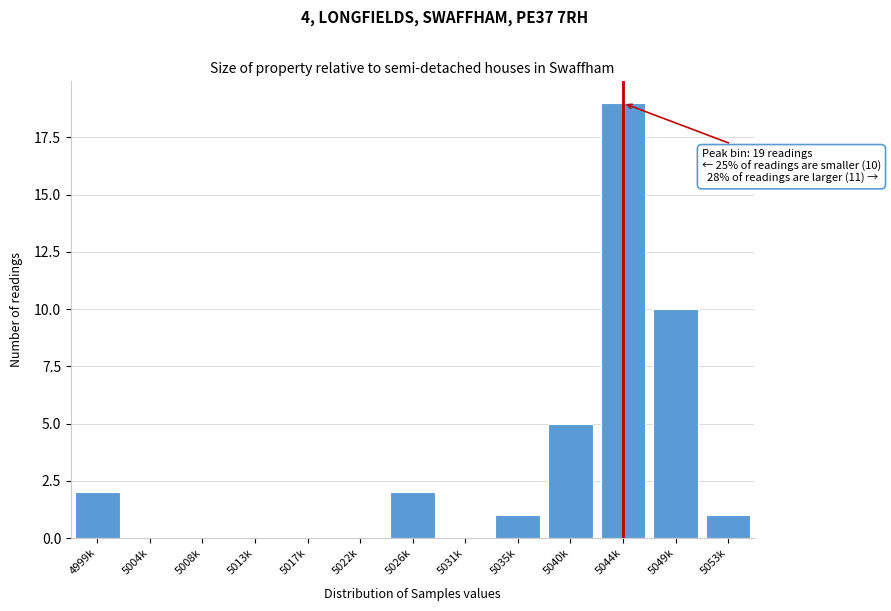

Reading left to right, what are all the values shown in this chart?

4999k=2	5004k=0	5008k=0	5013k=0	5017k=0	5022k=0	5026k=2	5031k=0	5035k=1	5040k=5	5044k=19	5049k=10	5053k=1